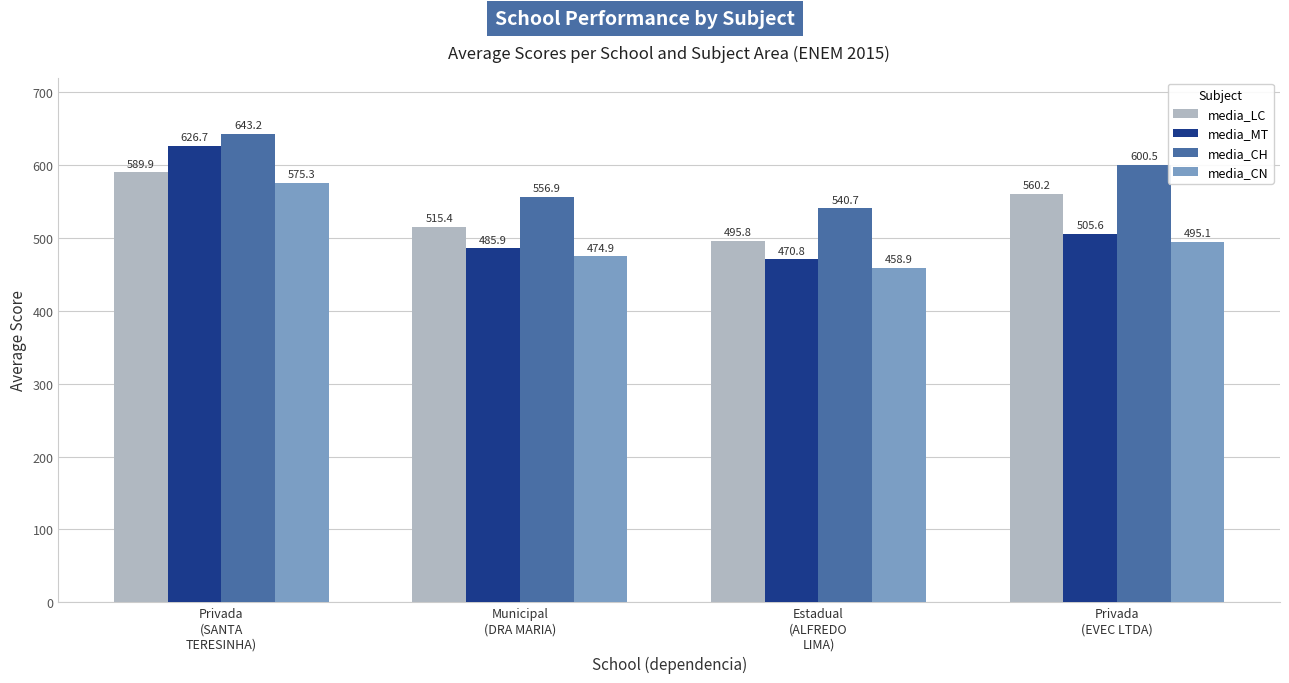

List the series in order of their overall mean, highest first.

media_CH, media_LC, media_MT, media_CN